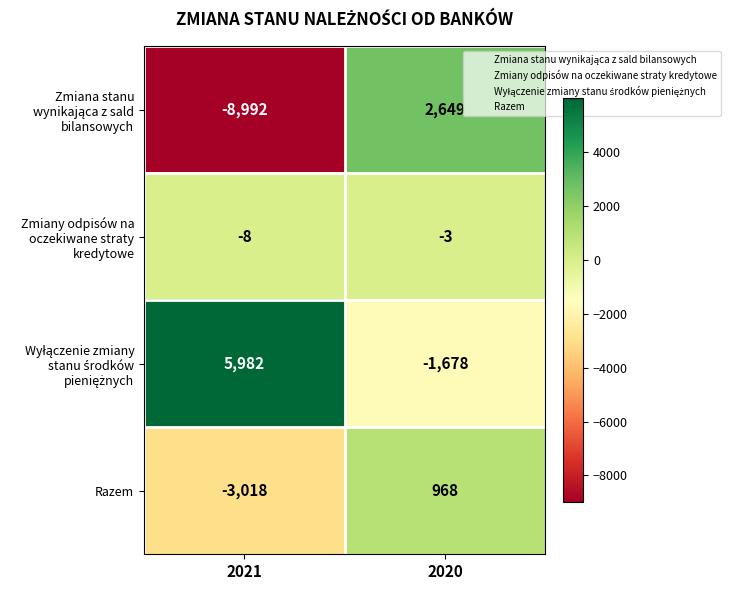

The Razem series shows -3018 at 2021. True or false?

True